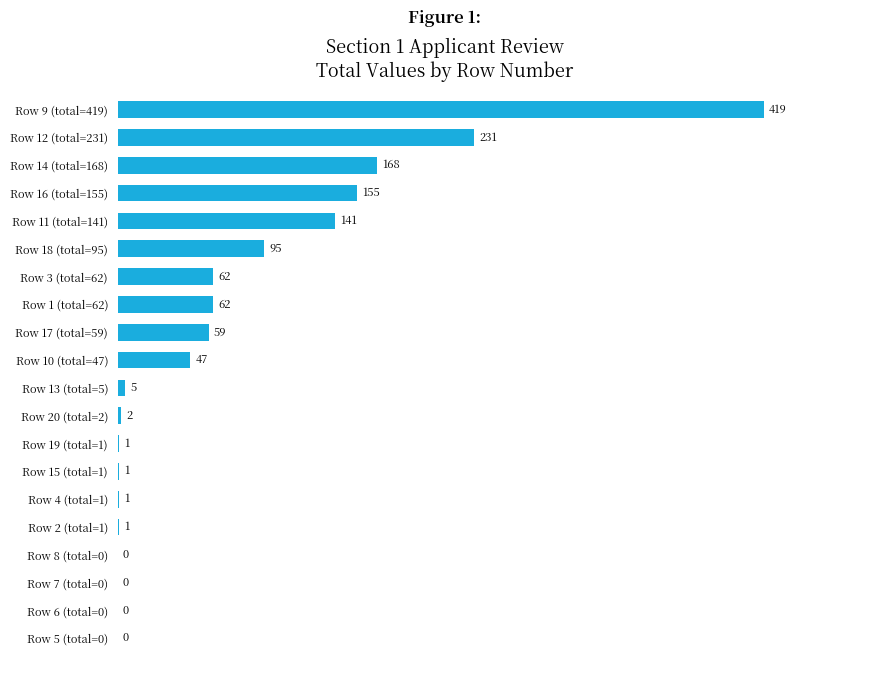

The value at Row 10 (total=47) is 64. True or false?

False